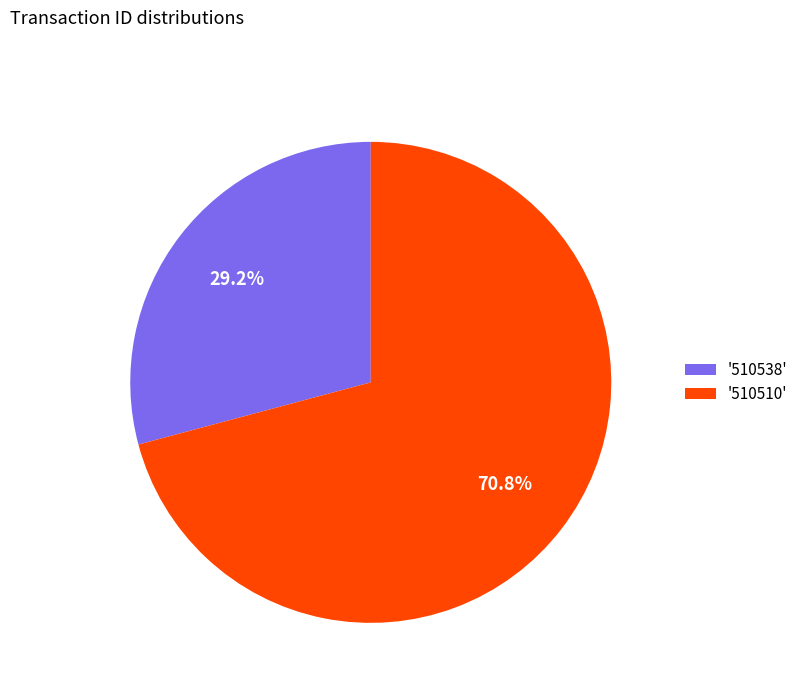

Rank the categories by value from lowest to highest.

'510538', '510510'